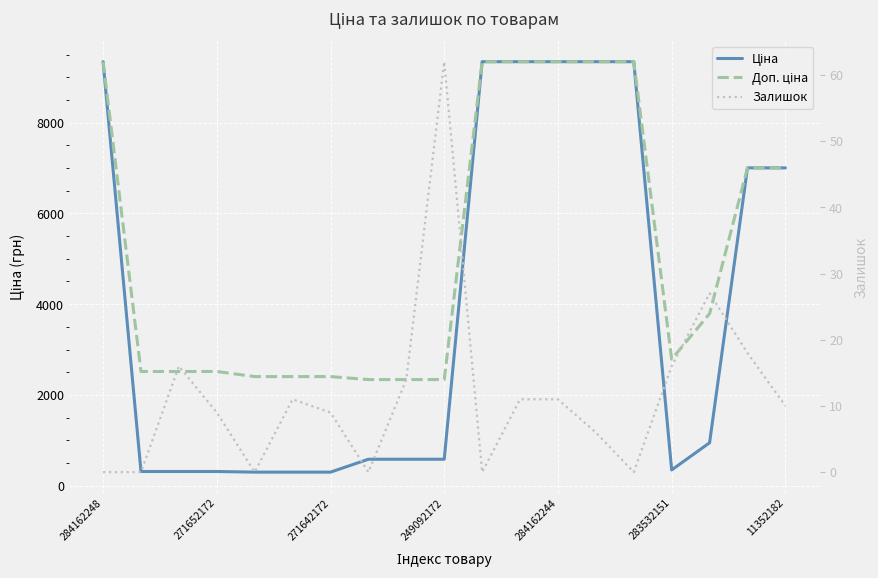

In Доп. ціна, how many points are lower than both neighbors (excluding endpoints)?

1